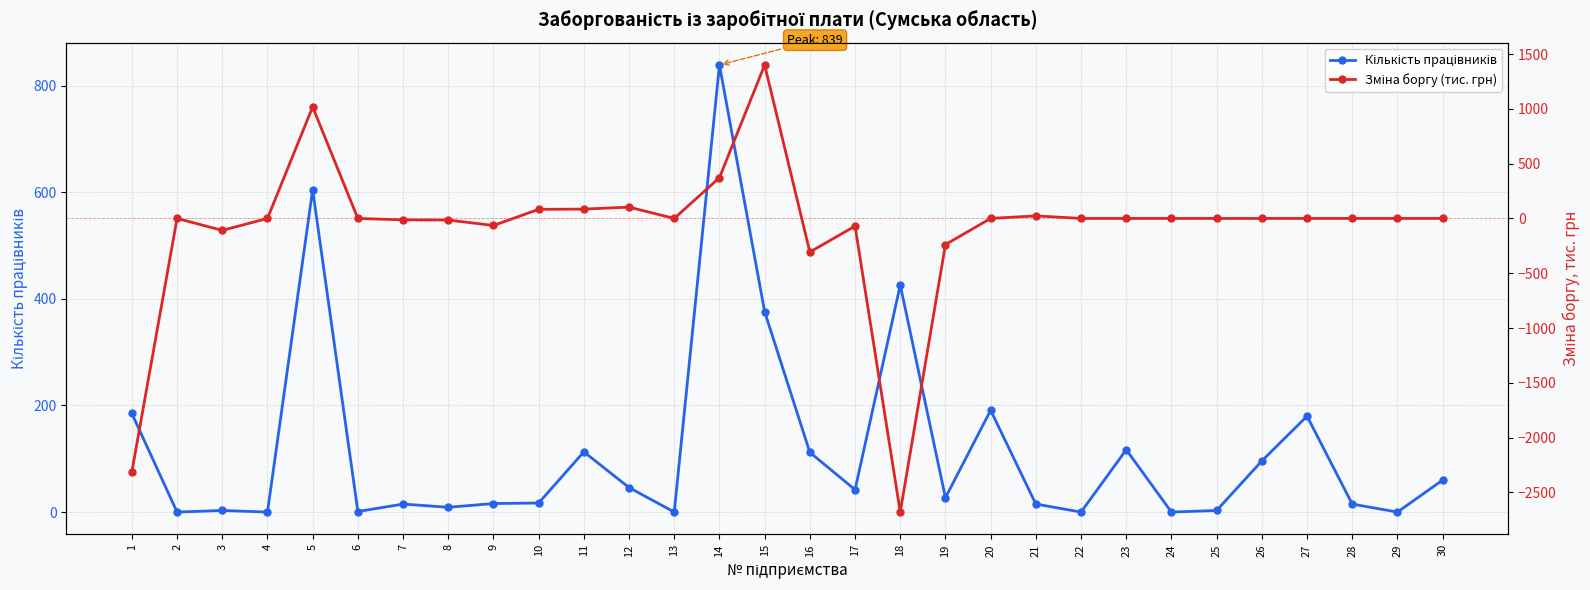

Rank the series at 13 from lowest to highest value.

Кількість працівників, Зміна боргу (тис. грн)